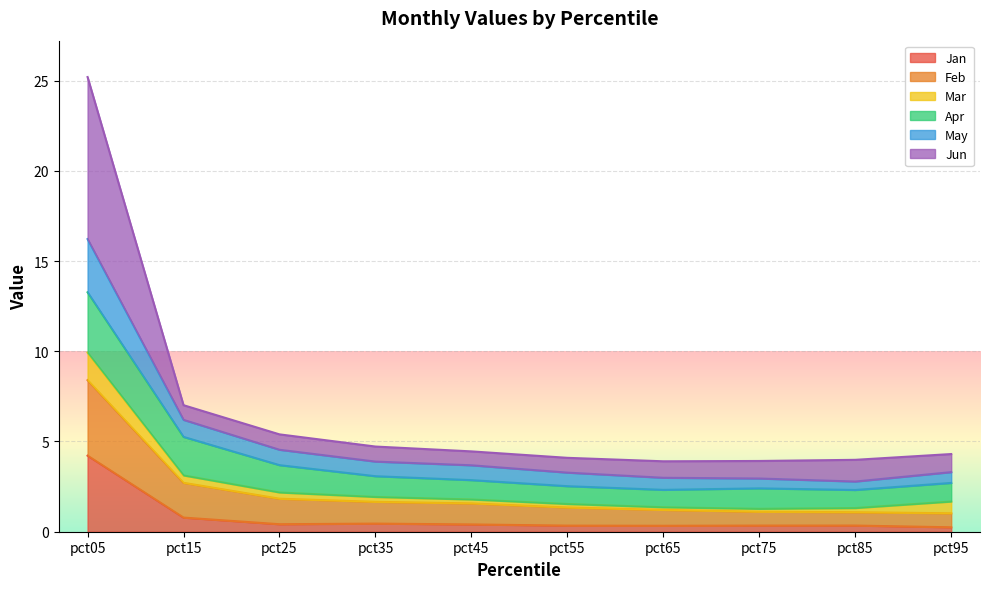

At which category is the sum across all series the highest?

pct05